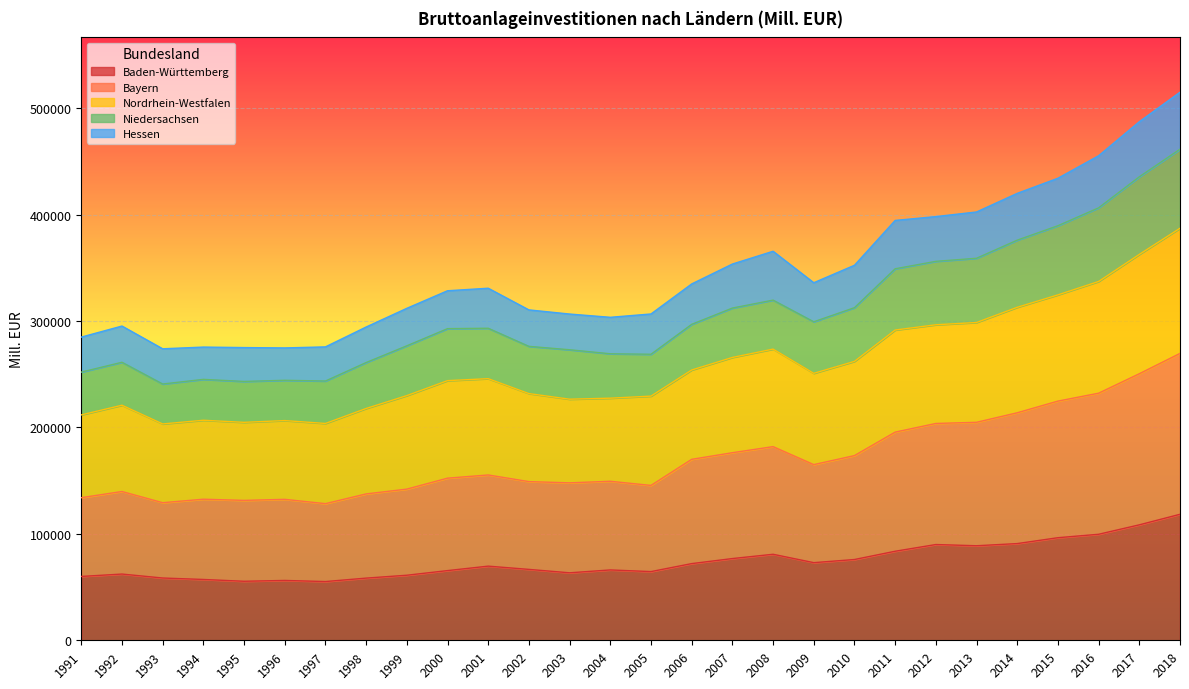

What is the total value across all series at 2000?

328504.1